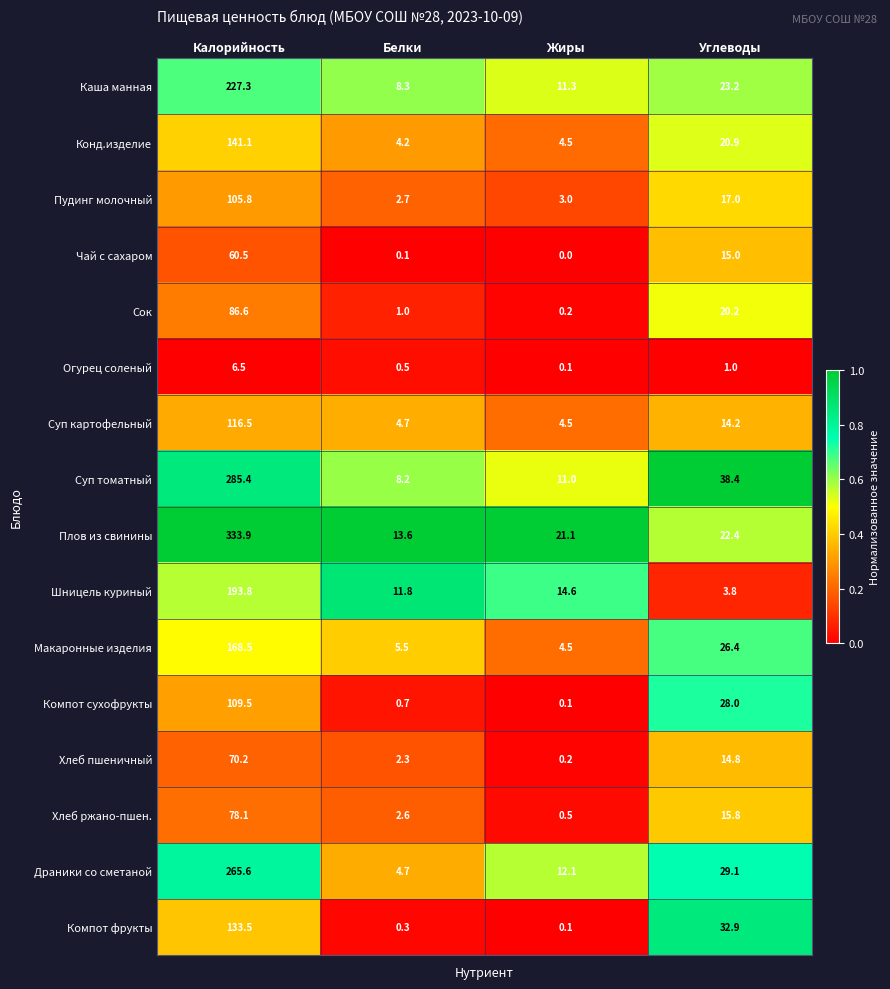

What is the difference between the maximum and minimum values in the Пудинг молочный series?

103.1